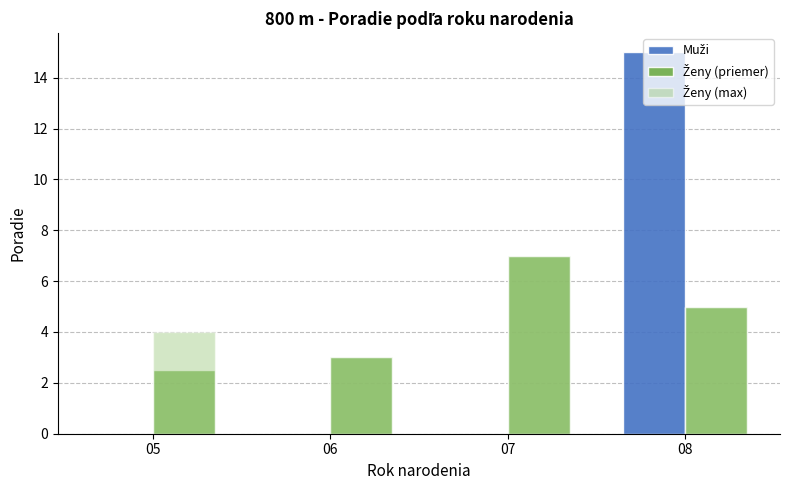

What is the spread (max minus min) of values at 05?

4.0